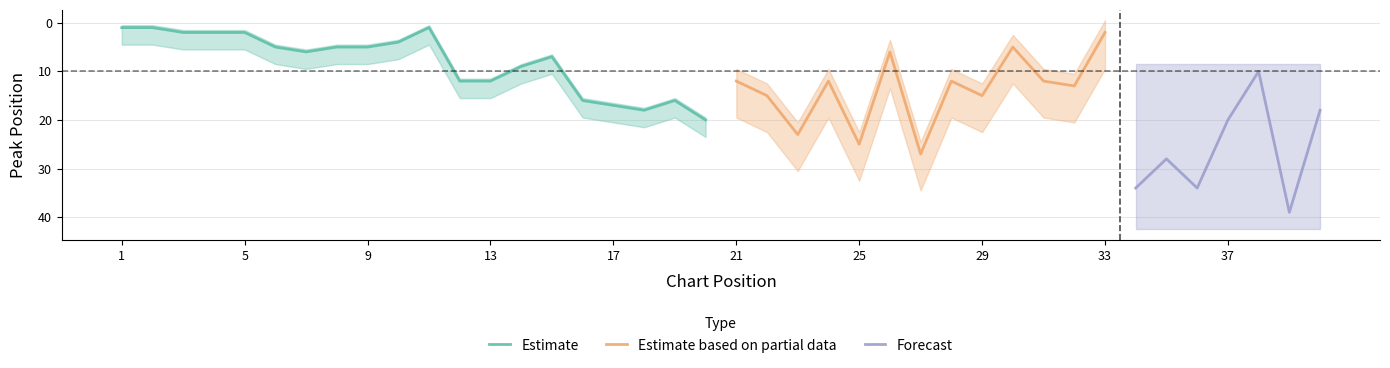

How many values in the Peak Position series exceed 12?

17